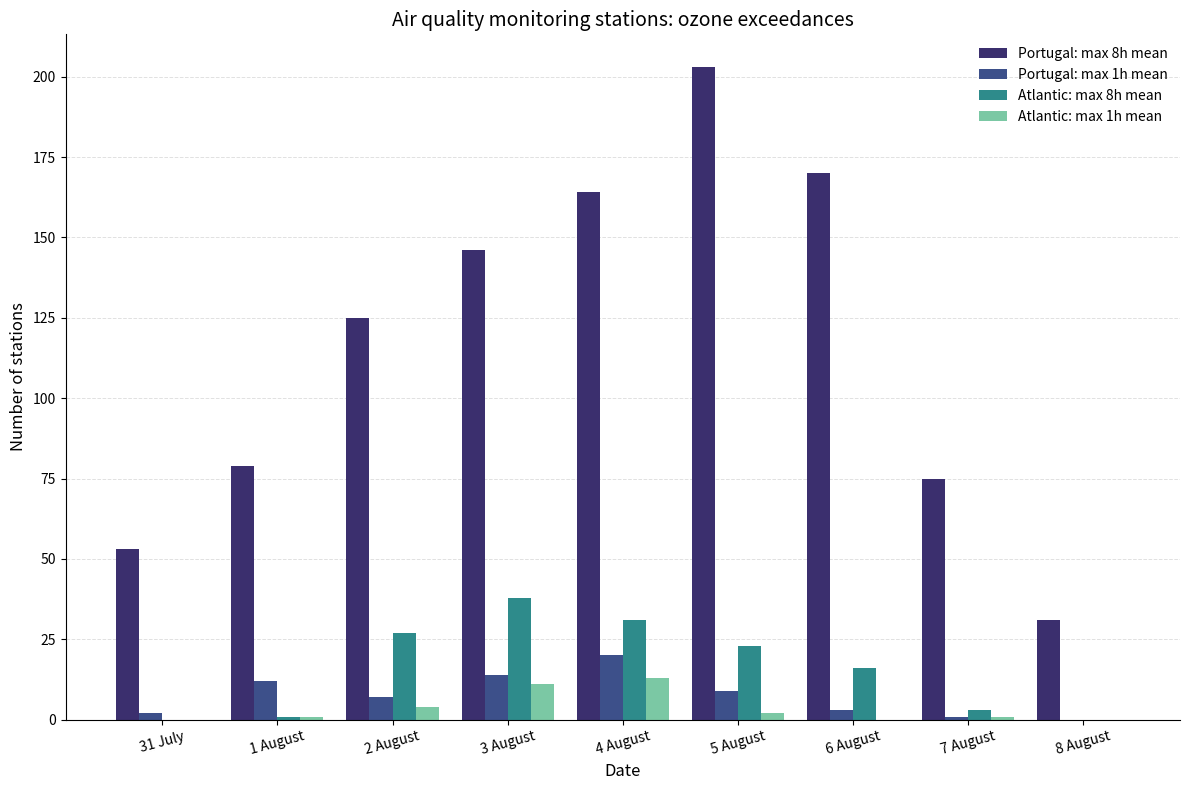

What is the greatest value displayed?

203